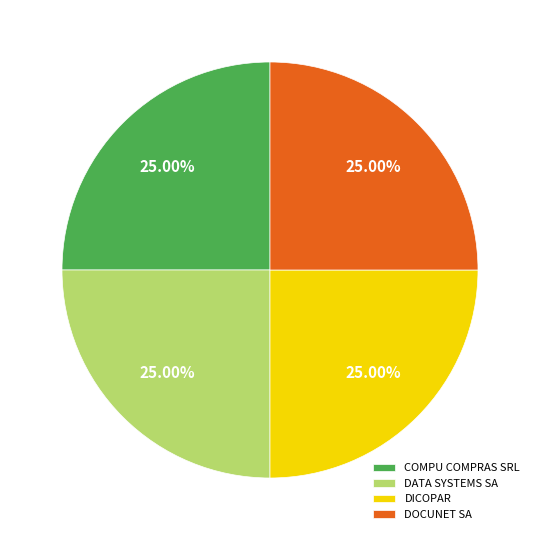

To the nearest percent, what percentage of the pie is DATA SYSTEMS SA?

25%